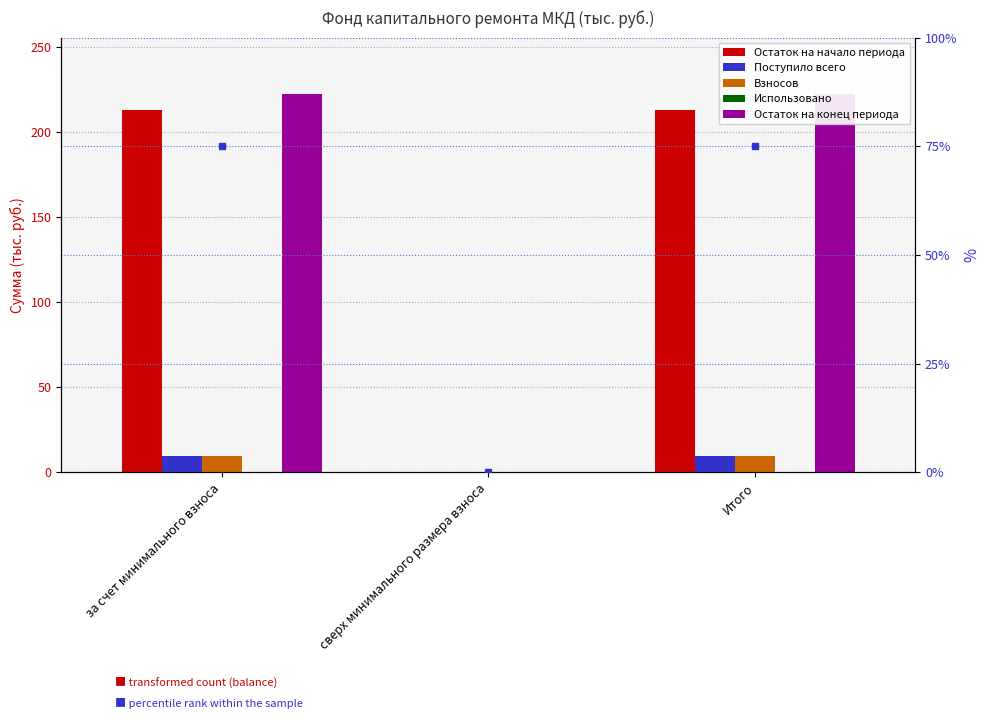

List the series in order of their peak value, highest first.

Остаток на конец периода, Остаток на начало периода, Поступило всего, Взносов, Использовано